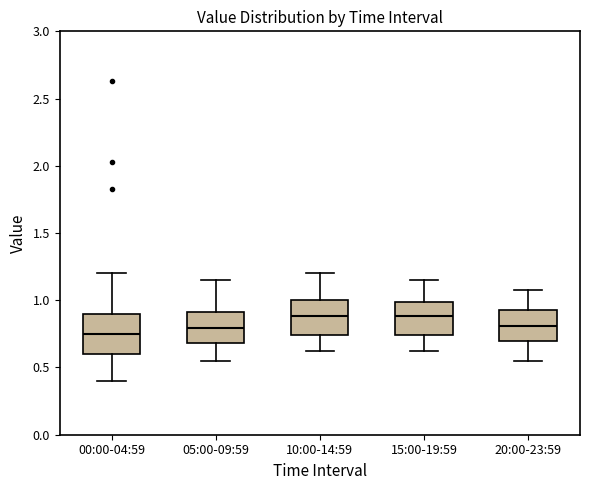

Reading left to right, read every box against the y-axis: the position of its median line, the range the box covers, and the ends of its whiskers. The values are not printed on the chart, so give them approximately, as read against the axis.

00:00-04:59: median 0.75, box 0.60 to 0.90, whiskers 0.40 to 1.20
05:00-09:59: median 0.80, box 0.70 to 0.90, whiskers 0.55 to 1.15
10:00-14:59: median 0.90, box 0.75 to 1.00, whiskers 0.60 to 1.20
15:00-19:59: median 0.90, box 0.75 to 1.00, whiskers 0.60 to 1.15
20:00-23:59: median 0.80, box 0.70 to 0.95, whiskers 0.55 to 1.10